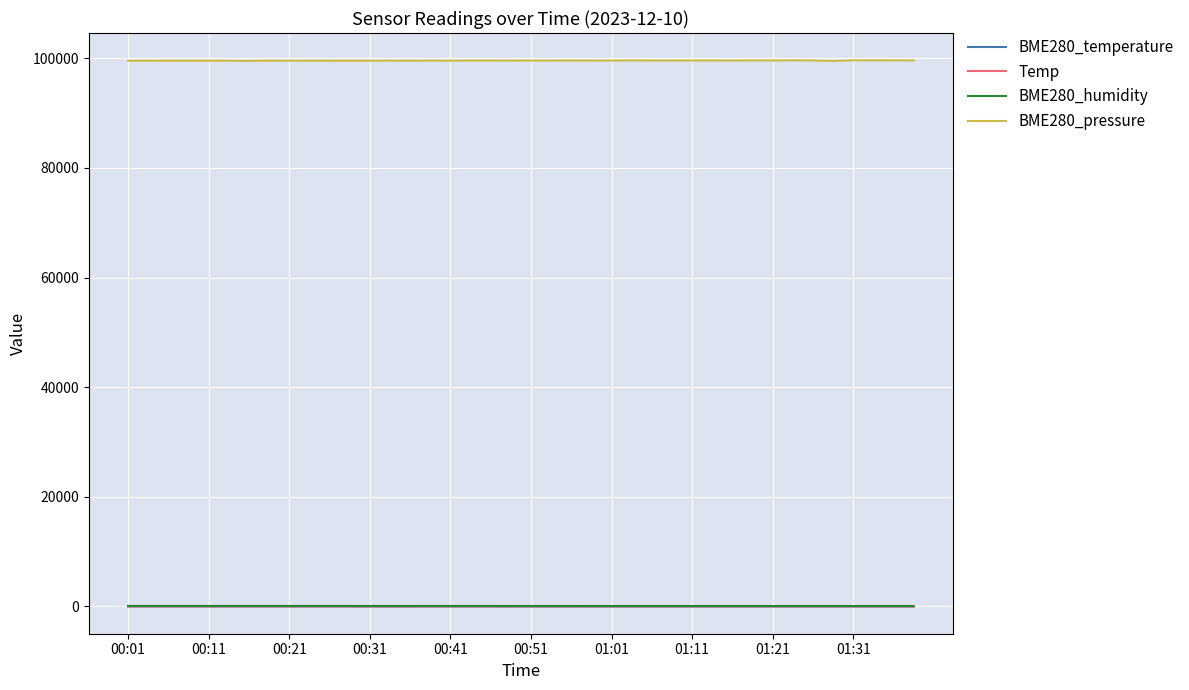

Which series has the largest total across all categories?

BME280_pressure